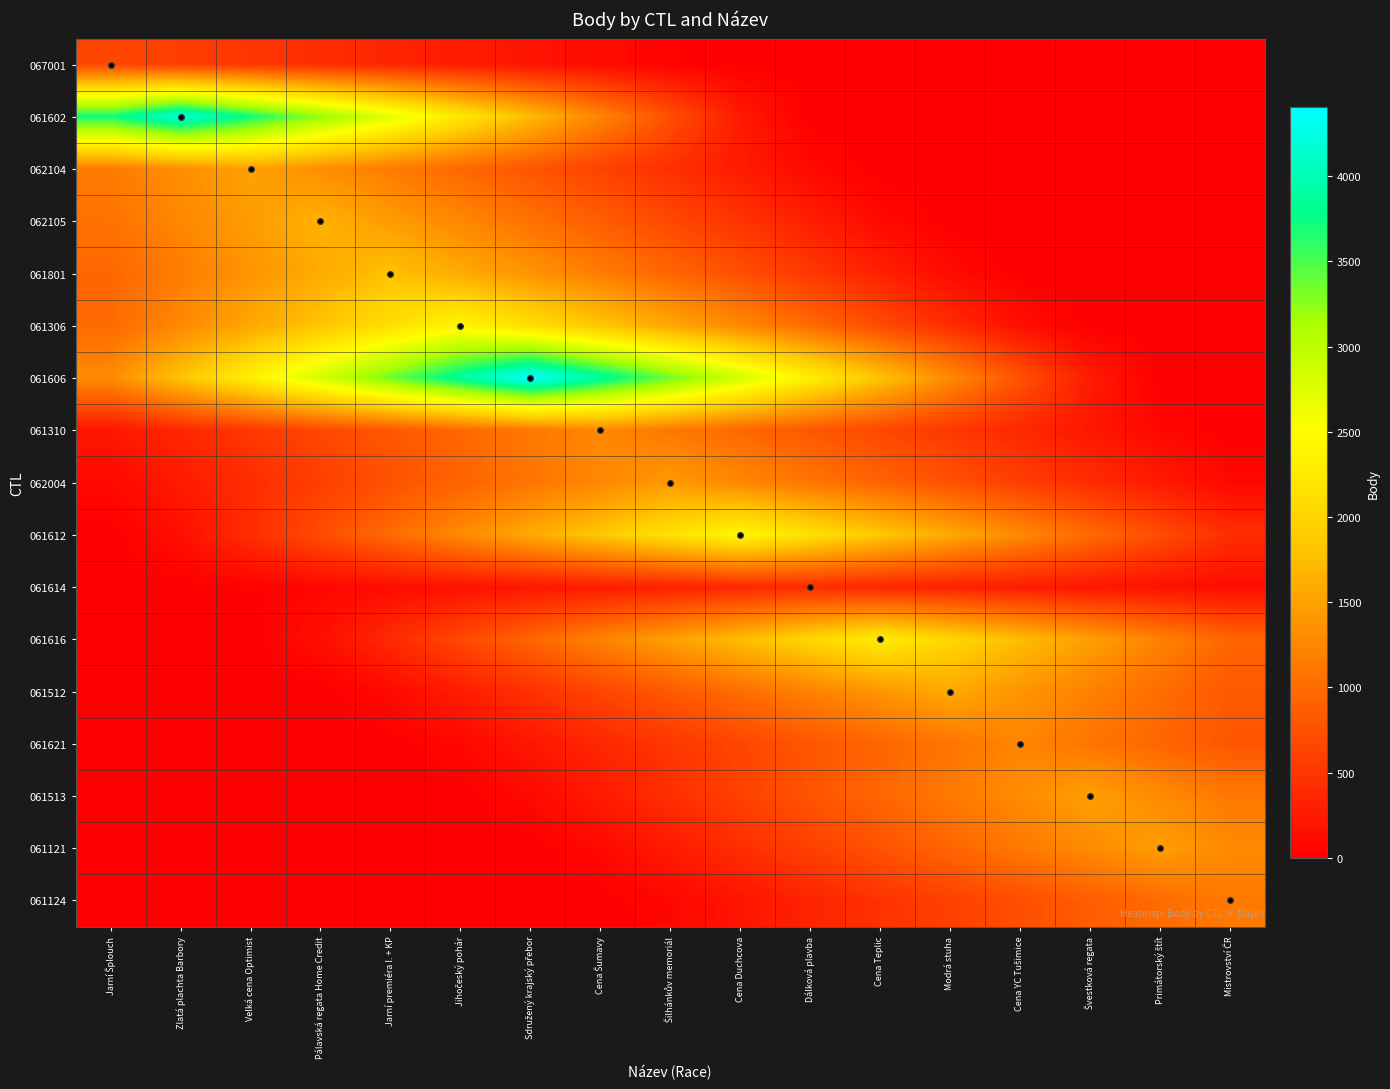

Reading left to right, extract all data points from this chart.

067001: Jarní Šplouch=657.0	Zlatá plachta Barbory=579.7	Velká cena Optimist=502.4	Pálavská regata Home Credit=425.1	Jarní premiéra I. + KP=347.8	Jihočeský pohár=270.5	Sdružený krajský přebor=193.2	Cena Šumavy=115.9	Šilhánkův memoriál=38.6	Cena Duchcova=0.0	Dálková plavba=0.0	Cena Teplic=0.0	Modrá stuha=0.0	Cena YC Tušimice=0.0	Švestková regata=0.0	Primátorský štít=0.0	Mistrovství ČR=0.0
061602: Jarní Šplouch=3711.2	Zlatá plachta Barbory=4206.0	Velká cena Optimist=3711.2	Pálavská regata Home Credit=3216.4	Jarní premiéra I. + KP=2721.5	Jihočeský pohár=2226.7	Sdružený krajský přebor=1731.9	Cena Šumavy=1237.1	Šilhánkův memoriál=742.2	Cena Duchcova=247.4	Dálková plavba=0.0	Cena Teplic=0.0	Modrá stuha=0.0	Cena YC Tušimice=0.0	Švestková regata=0.0	Primátorský štít=0.0	Mistrovství ČR=0.0
062104: Jarní Šplouch=1144.8	Zlatá plachta Barbory=1320.9	Velká cena Optimist=1497.0	Pálavská regata Home Credit=1320.9	Jarní premiéra I. + KP=1144.8	Jihočeský pohár=968.6	Sdružený krajský přebor=792.5	Cena Šumavy=616.4	Šilhánkův memoriál=440.3	Cena Duchcova=264.2	Dálková plavba=88.1	Cena Teplic=0.0	Modrá stuha=0.0	Cena YC Tušimice=0.0	Švestková regata=0.0	Primátorský štít=0.0	Mistrovství ČR=0.0
062105: Jarní Šplouch=1063.8	Zlatá plachta Barbory=1257.2	Velká cena Optimist=1450.6	Pálavská regata Home Credit=1644.0	Jarní premiéra I. + KP=1450.6	Jihočeský pohár=1257.2	Sdružený krajský přebor=1063.8	Cena Šumavy=870.4	Šilhánkův memoriál=676.9	Cena Duchcova=483.5	Dálková plavba=290.1	Cena Teplic=96.7	Modrá stuha=0.0	Cena YC Tušimice=0.0	Švestková regata=0.0	Primátorský štít=0.0	Mistrovství ČR=0.0
061801: Jarní Šplouch=953.5	Zlatá plachta Barbory=1165.4	Velká cena Optimist=1377.2	Pálavská regata Home Credit=1589.1	Jarní premiéra I. + KP=1801.0	Jihočeský pohár=1589.1	Sdružený krajský přebor=1377.2	Cena Šumavy=1165.4	Šilhánkův memoriál=953.5	Cena Duchcova=741.6	Dálková plavba=529.7	Cena Teplic=317.8	Modrá stuha=105.9	Cena YC Tušimice=0.0	Švestková regata=0.0	Primátorský štít=0.0	Mistrovství ČR=0.0
061306: Jarní Šplouch=988.2	Zlatá plachta Barbory=1270.6	Velká cena Optimist=1552.9	Pálavská regata Home Credit=1835.3	Jarní premiéra I. + KP=2117.6	Jihočeský pohár=2400.0	Sdružený krajský přebor=2117.6	Cena Šumavy=1835.3	Šilhánkův memoriál=1552.9	Cena Duchcova=1270.6	Dálková plavba=988.2	Cena Teplic=705.9	Modrá stuha=423.5	Cena YC Tušimice=141.2	Švestková regata=0.0	Primátorský štít=0.0	Mistrovství ČR=0.0
061606: Jarní Šplouch=1295.3	Zlatá plachta Barbory=1813.4	Velká cena Optimist=2331.5	Pálavská regata Home Credit=2849.6	Jarní premiéra I. + KP=3367.8	Jihočeský pohár=3885.9	Sdružený krajský přebor=4404.0	Cena Šumavy=3885.9	Šilhánkův memoriál=3367.8	Cena Duchcova=2849.6	Dálková plavba=2331.5	Cena Teplic=1813.4	Modrá stuha=1295.3	Cena YC Tušimice=777.2	Švestková regata=259.1	Primátorský štít=0.0	Mistrovství ČR=0.0
061310: Jarní Šplouch=222.9	Zlatá plachta Barbory=371.5	Velká cena Optimist=520.1	Pálavská regata Home Credit=668.6	Jarní premiéra I. + KP=817.2	Jihočeský pohár=965.8	Sdružený krajský přebor=1114.4	Cena Šumavy=1263.0	Šilhánkův memoriál=1114.4	Cena Duchcova=965.8	Dálková plavba=817.2	Cena Teplic=668.6	Modrá stuha=520.1	Cena YC Tušimice=371.5	Švestková regata=222.9	Primátorský štít=74.3	Mistrovství ČR=0.0
062004: Jarní Šplouch=84.2	Zlatá plachta Barbory=252.7	Velká cena Optimist=421.2	Pálavská regata Home Credit=589.6	Jarní premiéra I. + KP=758.1	Jihočeský pohár=926.6	Sdružený krajský přebor=1095.1	Cena Šumavy=1263.5	Šilhánkův memoriál=1432.0	Cena Duchcova=1263.5	Dálková plavba=1095.1	Cena Teplic=926.6	Modrá stuha=758.1	Cena YC Tušimice=589.6	Švestková regata=421.2	Primátorský štít=252.7	Mistrovství ČR=84.2
061612: Jarní Šplouch=0.0	Zlatá plachta Barbory=142.9	Velká cena Optimist=428.8	Pálavská regata Home Credit=714.7	Jarní premiéra I. + KP=1000.6	Jihočeský pohár=1286.5	Sdružený krajský přebor=1572.4	Cena Šumavy=1858.2	Šilhánkův memoriál=2144.1	Cena Duchcova=2430.0	Dálková plavba=2144.1	Cena Teplic=1858.2	Modrá stuha=1572.4	Cena YC Tušimice=1286.5	Švestková regata=1000.6	Primátorský štít=714.7	Mistrovství ČR=428.8
061614: Jarní Šplouch=0.0	Zlatá plachta Barbory=0.0	Velká cena Optimist=24.1	Pálavská regata Home Credit=72.4	Jarní premiéra I. + KP=120.6	Jihočeský pohár=168.8	Sdružený krajský přebor=217.1	Cena Šumavy=265.3	Šilhánkův memoriál=313.5	Cena Duchcova=361.8	Dálková plavba=410.0	Cena Teplic=361.8	Modrá stuha=313.5	Cena YC Tušimice=265.3	Švestková regata=217.1	Primátorský štít=168.8	Mistrovství ČR=120.6
061616: Jarní Šplouch=0.0	Zlatá plachta Barbory=0.0	Velká cena Optimist=0.0	Pálavská regata Home Credit=134.4	Jarní premiéra I. + KP=403.2	Jihočeský pohár=672.1	Sdružený krajský přebor=940.9	Cena Šumavy=1209.7	Šilhánkův memoriál=1478.5	Cena Duchcova=1747.4	Dálková plavba=2016.2	Cena Teplic=2285.0	Modrá stuha=2016.2	Cena YC Tušimice=1747.4	Švestková regata=1478.5	Primátorský štít=1209.7	Mistrovství ČR=940.9
061512: Jarní Šplouch=0.0	Zlatá plachta Barbory=0.0	Velká cena Optimist=0.0	Pálavská regata Home Credit=0.0	Jarní premiéra I. + KP=92.1	Jihočeský pohár=276.4	Sdružený krajský přebor=460.6	Cena Šumavy=644.8	Šilhánkův memoriál=829.1	Cena Duchcova=1013.3	Dálková plavba=1197.5	Cena Teplic=1381.8	Modrá stuha=1566.0	Cena YC Tušimice=1381.8	Švestková regata=1197.5	Primátorský štít=1013.3	Mistrovství ČR=829.1
061621: Jarní Šplouch=0.0	Zlatá plachta Barbory=0.0	Velká cena Optimist=0.0	Pálavská regata Home Credit=0.0	Jarní premiéra I. + KP=0.0	Jihočeský pohár=73.0	Sdružený krajský přebor=219.0	Cena Šumavy=365.0	Šilhánkův memoriál=511.0	Cena Duchcova=657.0	Dálková plavba=803.0	Cena Teplic=949.0	Modrá stuha=1095.0	Cena YC Tušimice=1241.0	Švestková regata=1095.0	Primátorský štít=949.0	Mistrovství ČR=803.0
061513: Jarní Šplouch=0.0	Zlatá plachta Barbory=0.0	Velká cena Optimist=0.0	Pálavská regata Home Credit=0.0	Jarní premiéra I. + KP=0.0	Jihočeský pohár=0.0	Sdružený krajský přebor=86.6	Cena Šumavy=259.9	Šilhánkův memoriál=433.2	Cena Duchcova=606.5	Dálková plavba=779.8	Cena Teplic=953.1	Modrá stuha=1126.4	Cena YC Tušimice=1299.7	Švestková regata=1473.0	Primátorský štít=1299.7	Mistrovství ČR=1126.4
061121: Jarní Šplouch=0.0	Zlatá plachta Barbory=0.0	Velká cena Optimist=0.0	Pálavská regata Home Credit=0.0	Jarní premiéra I. + KP=0.0	Jihočeský pohár=0.0	Sdružený krajský přebor=0.0	Cena Šumavy=85.7	Šilhánkův memoriál=257.1	Cena Duchcova=428.5	Dálková plavba=599.9	Cena Teplic=771.4	Modrá stuha=942.8	Cena YC Tušimice=1114.2	Švestková regata=1285.6	Primátorský štít=1457.0	Mistrovství ČR=1285.6
061124: Jarní Šplouch=0.0	Zlatá plachta Barbory=0.0	Velká cena Optimist=0.0	Pálavská regata Home Credit=0.0	Jarní premiéra I. + KP=0.0	Jihočeský pohár=0.0	Sdružený krajský přebor=0.0	Cena Šumavy=0.0	Šilhánkův memoriál=66.4	Cena Duchcova=199.2	Dálková plavba=332.1	Cena Teplic=464.9	Modrá stuha=597.7	Cena YC Tušimice=730.5	Švestková regata=863.4	Primátorský štít=996.2	Mistrovství ČR=1129.0